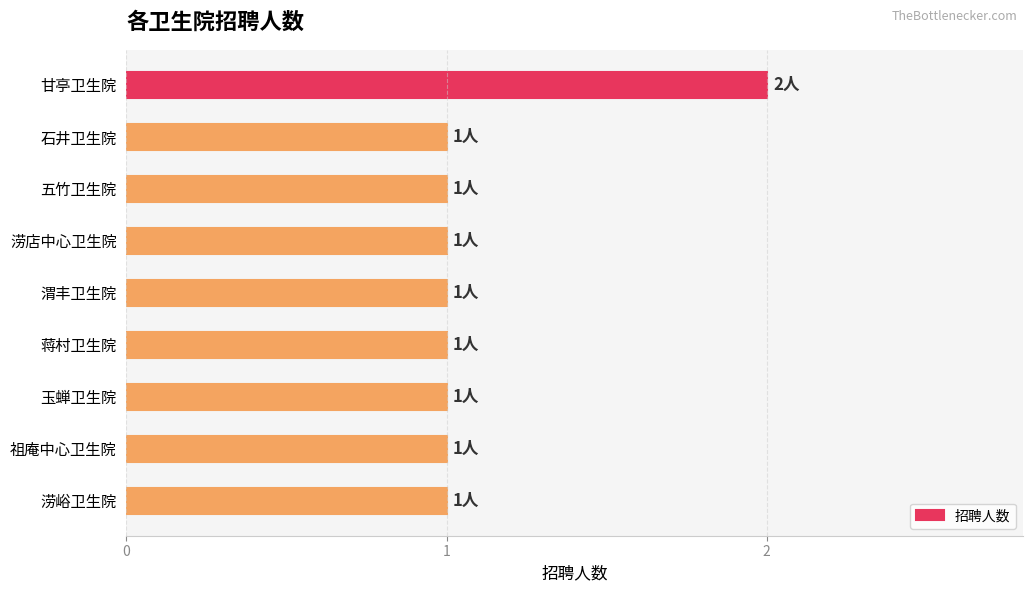

The value at 祖庵中心卫生院 is 1. True or false?

True